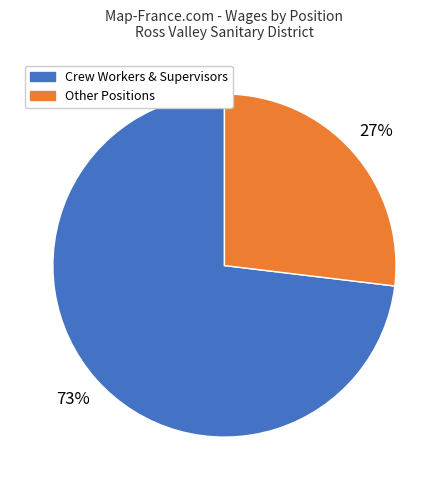

How many segments does this pie chart have?

2